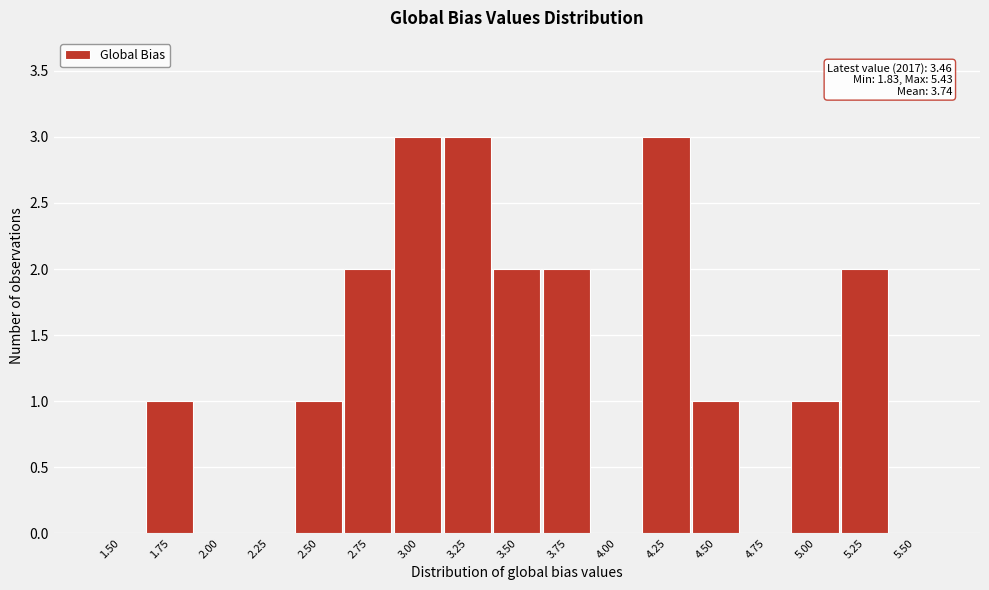

Reading left to right, what are all the values shown in this chart?

1.50=0	1.75=1	2.00=0	2.25=0	2.50=1	2.75=2	3.00=3	3.25=3	3.50=2	3.75=2	4.00=0	4.25=3	4.50=1	4.75=0	5.00=1	5.25=2	5.50=0